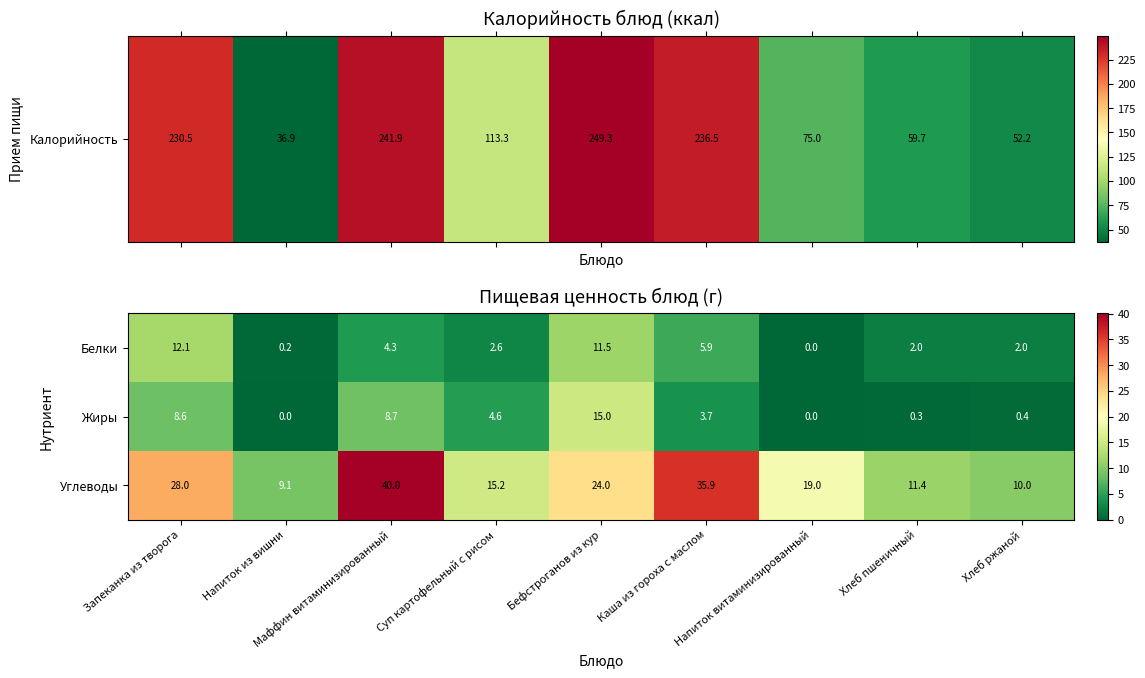

What is the average value of the Белки series?

4.5